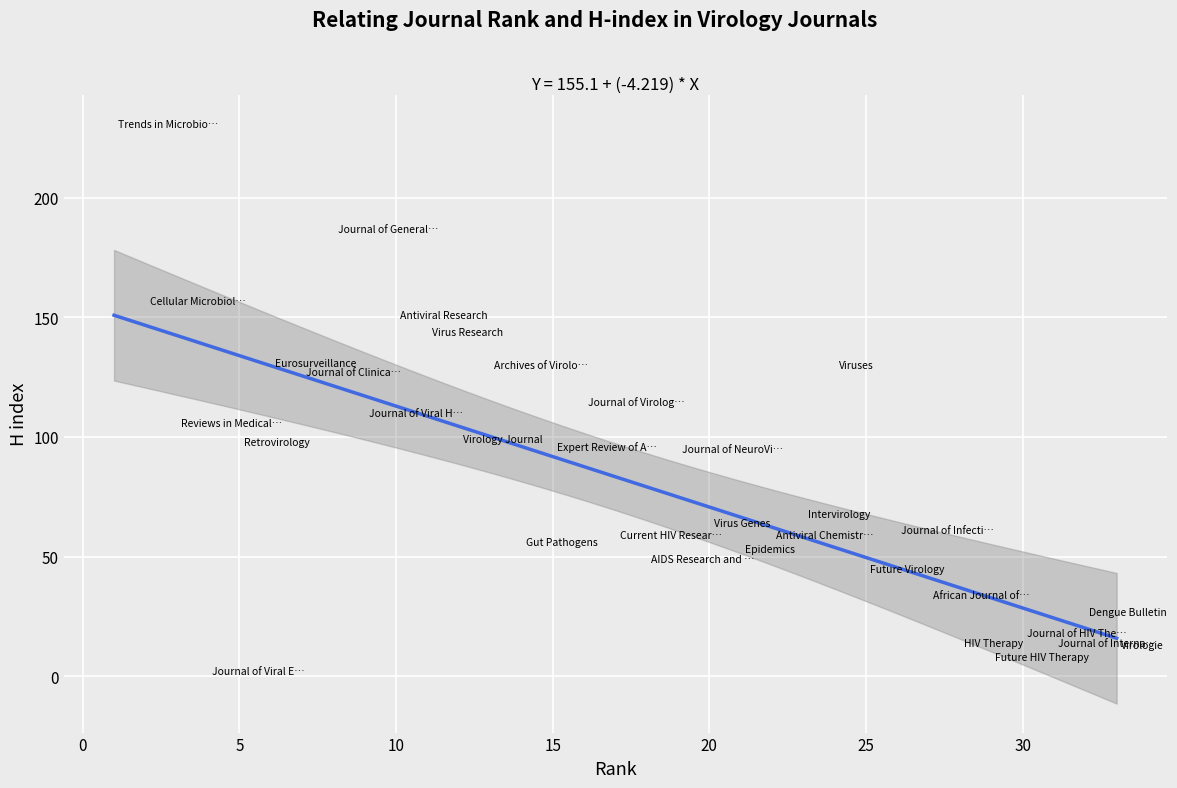

What is the range of Y values (max minus min)?

229